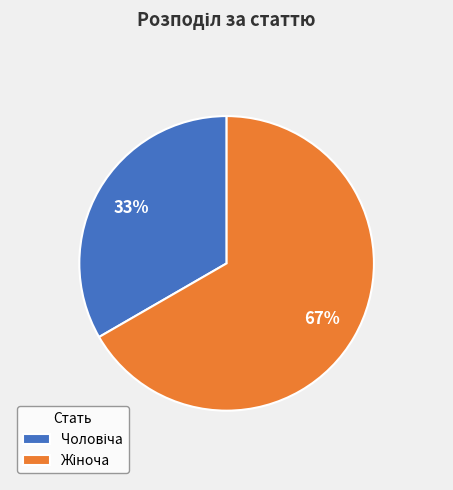

Is there any slice that represents more than half of the pie?

Yes